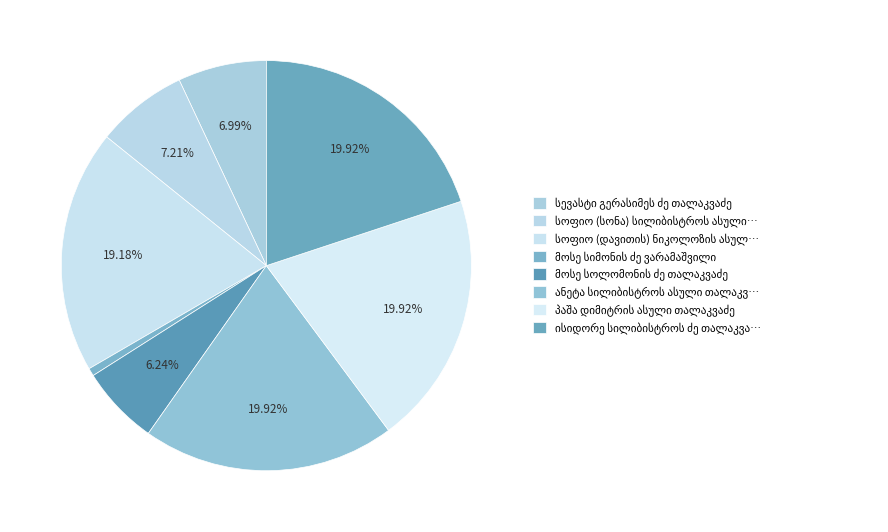

To the nearest percent, what portion does ისიდორე სილიბისტროს ძე თალაკვაძე represent?

20%